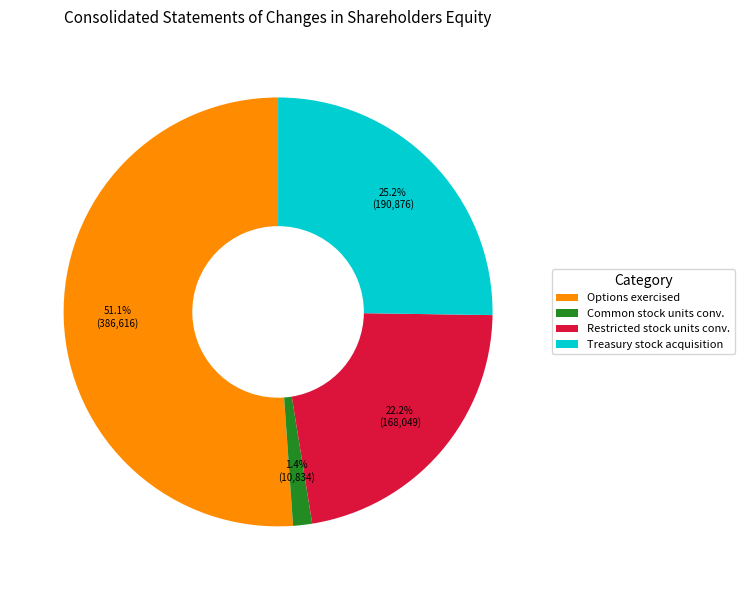

Which category has the biggest portion of the pie?

Options exercised